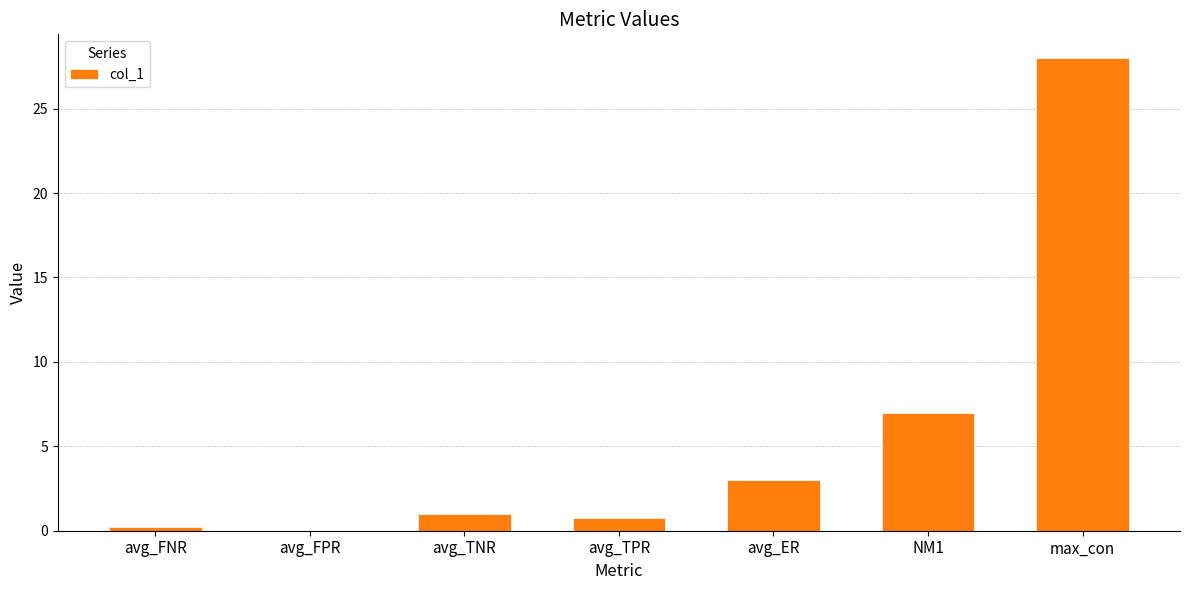

What is the change in value from avg_ER to max_con?

+25.0